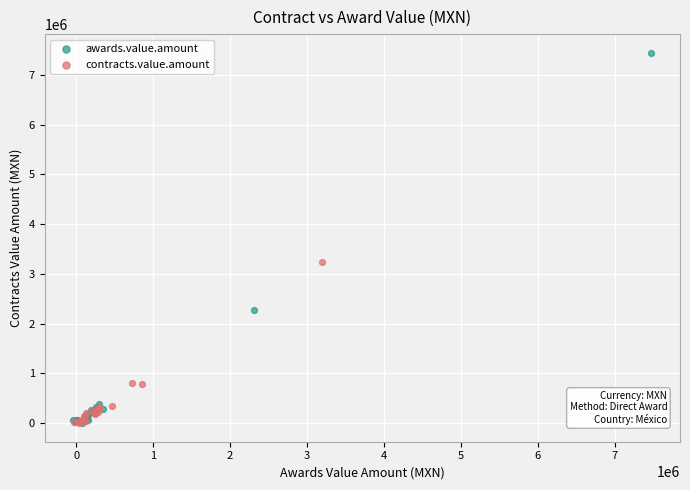

Which series contains the highest Y value?

awards.value.amount